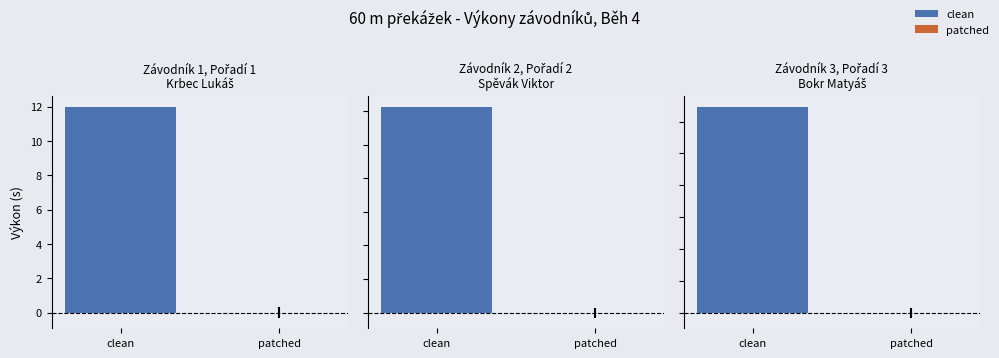

Between Krbec Lukáš and Spěvák Viktor, which series saw the biggest shift?

clean